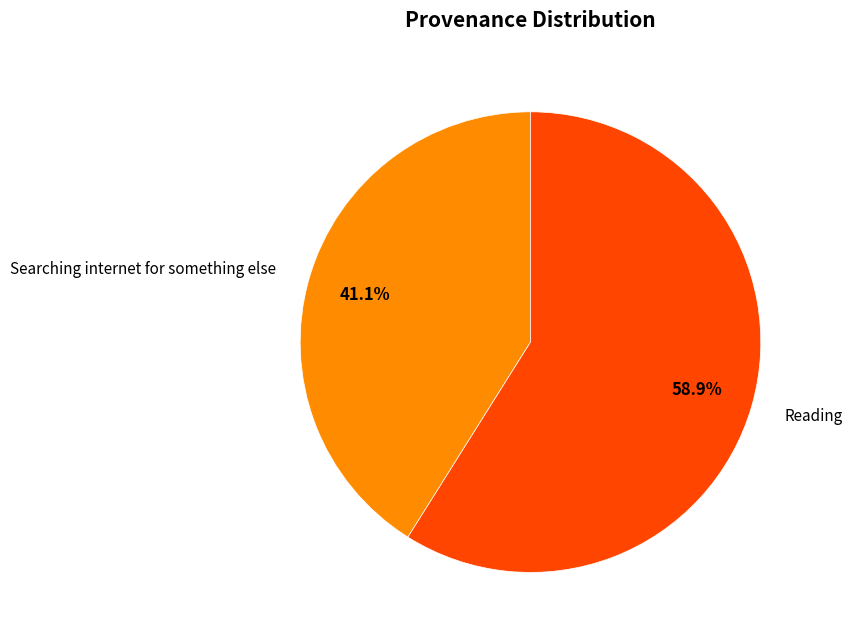

What percentage is the Searching internet for something else slice, to the nearest percent?

41%